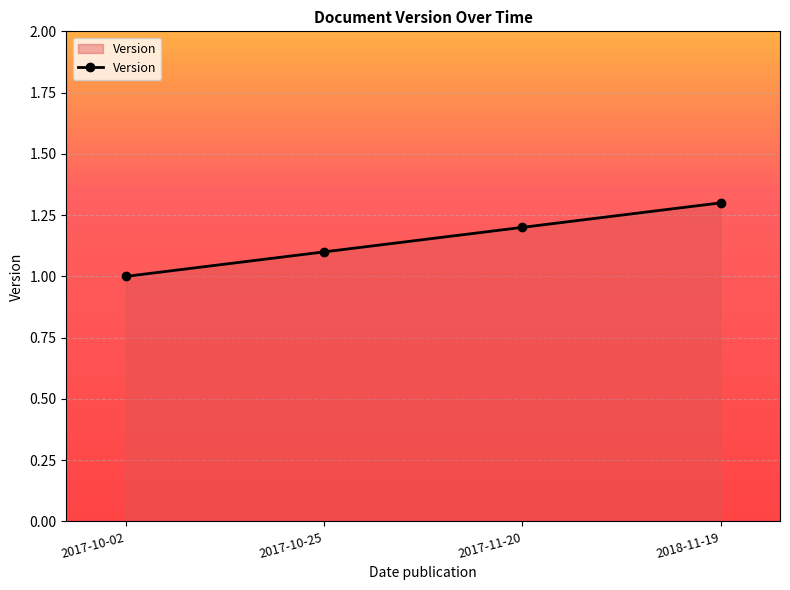

At which category does the chart reach its minimum across all series?

2017-10-02